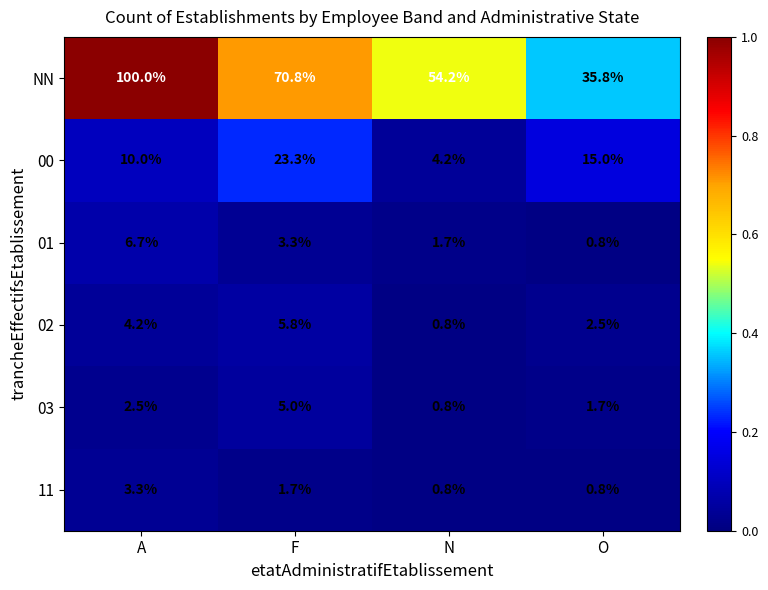

What is the spread (max minus min) of values at F?

69.1